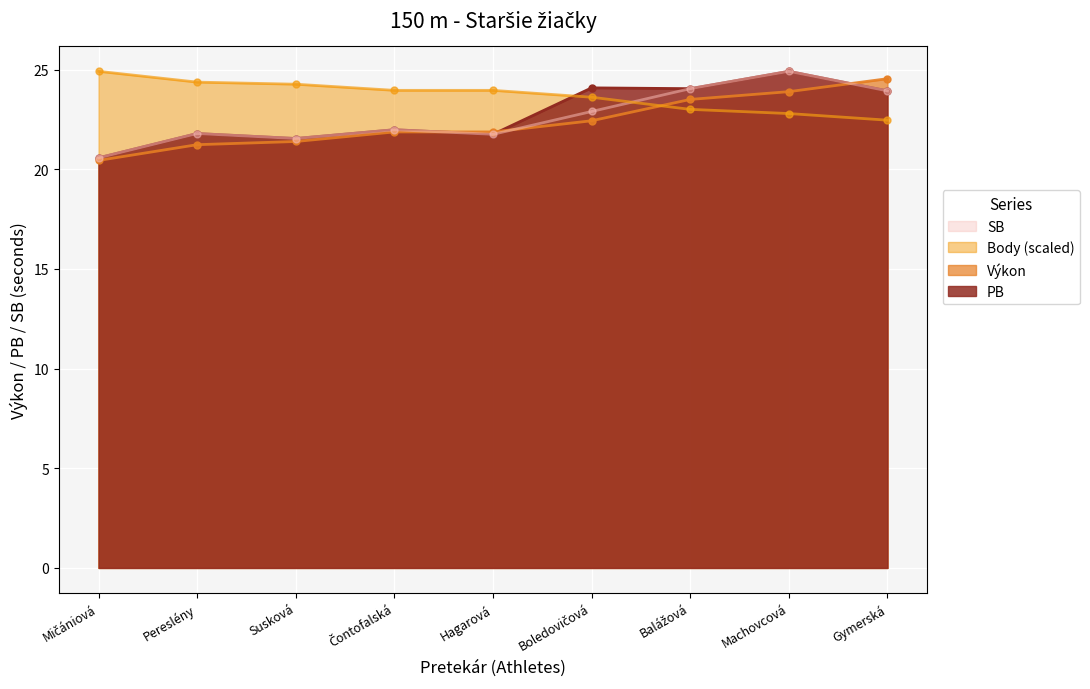

What is the difference between the maximum and minimum values in the Body series?

2.5